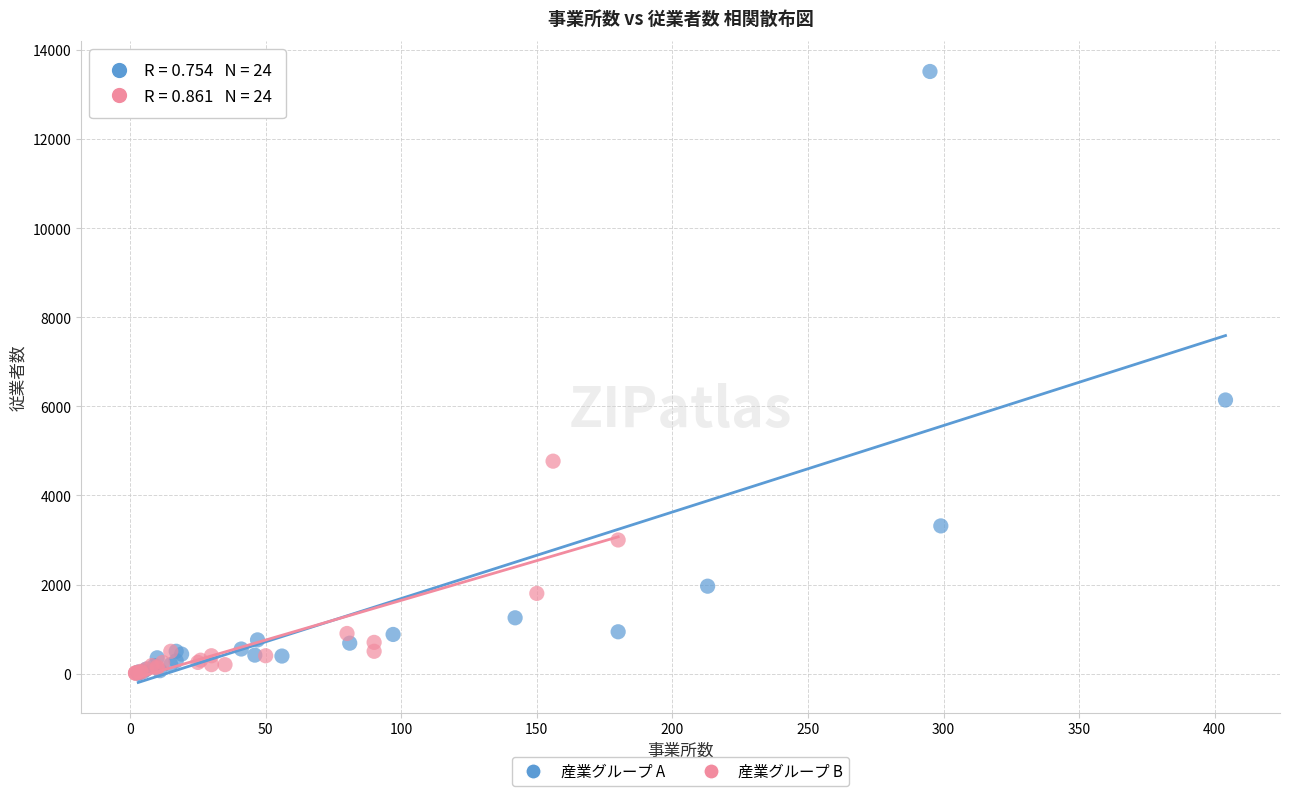

Which series has the largest Y range (max minus min)?

産業グループ A